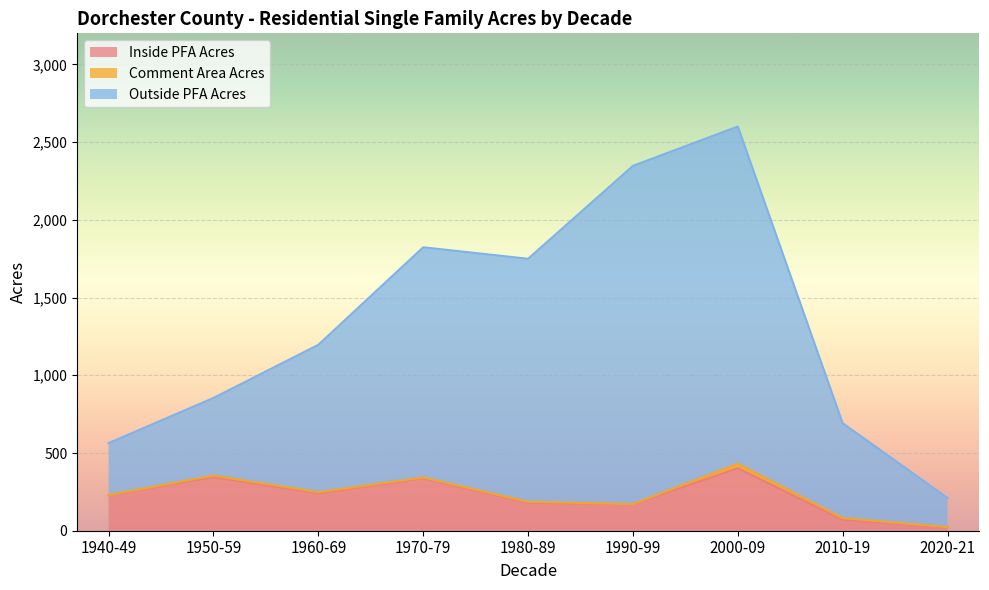

Does the chart display data point markers on the line(s)?

No